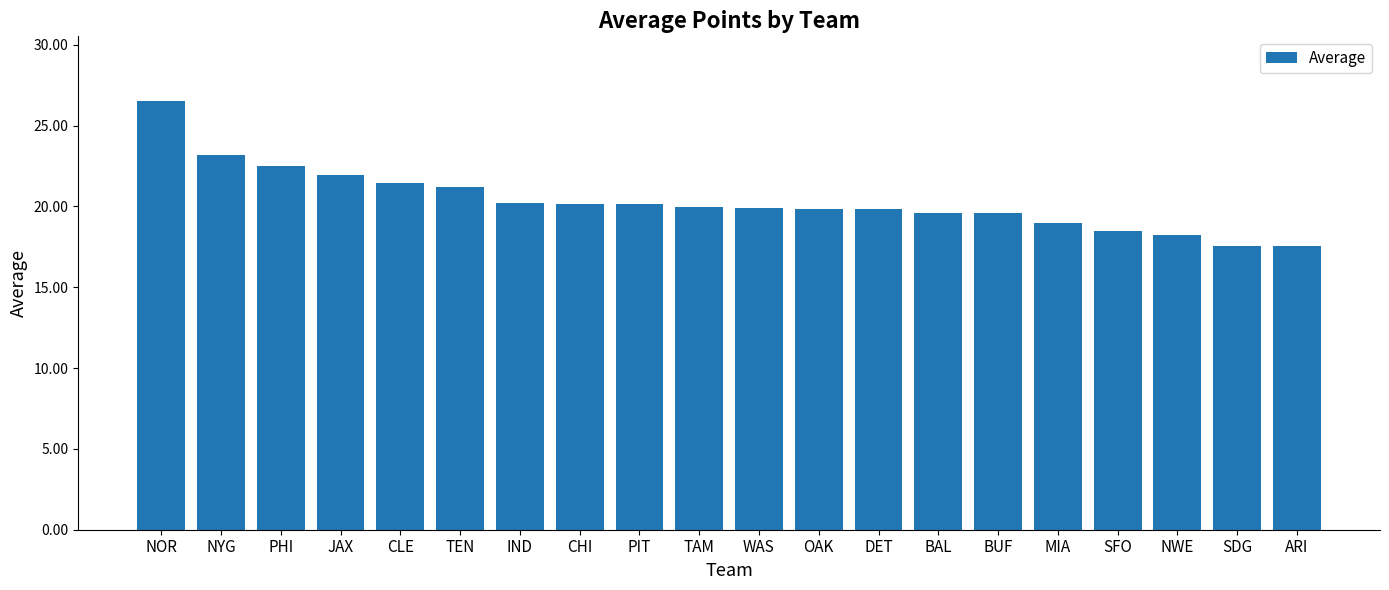

Are the bars grouped side by side (vs. stacked)?

No